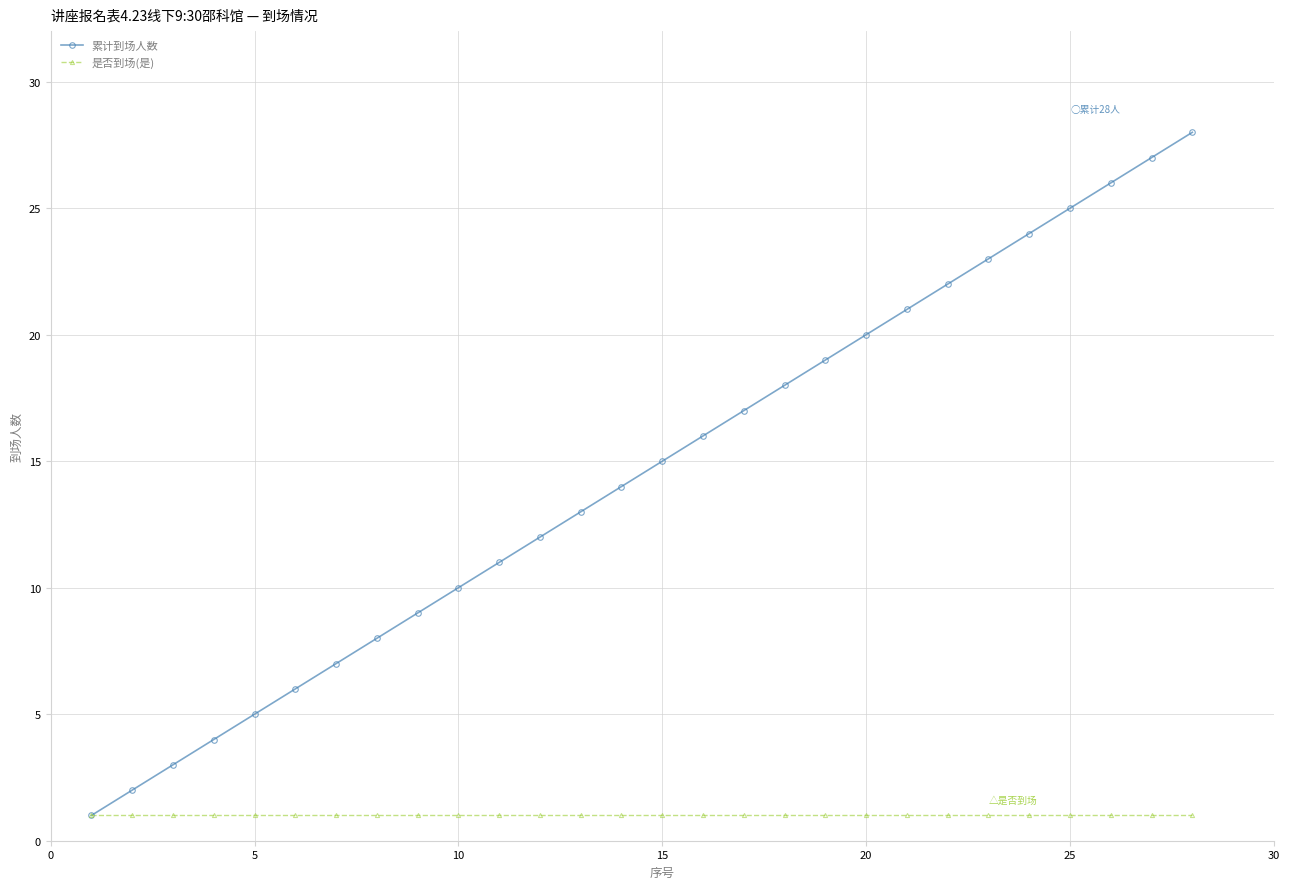

True or false: 累计到场人数 has more than 0 interior local peaks.

False